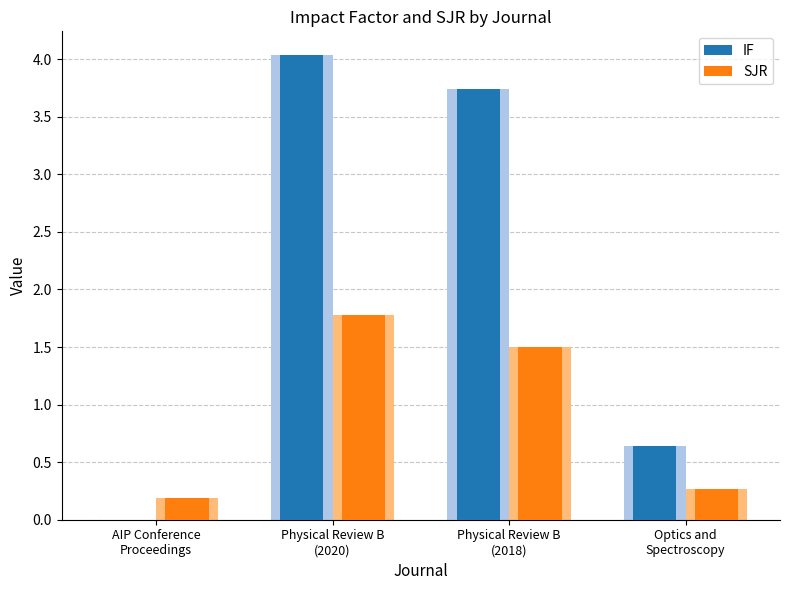

What is the label of the 4th bar from the left?

Optics and
Spectroscopy